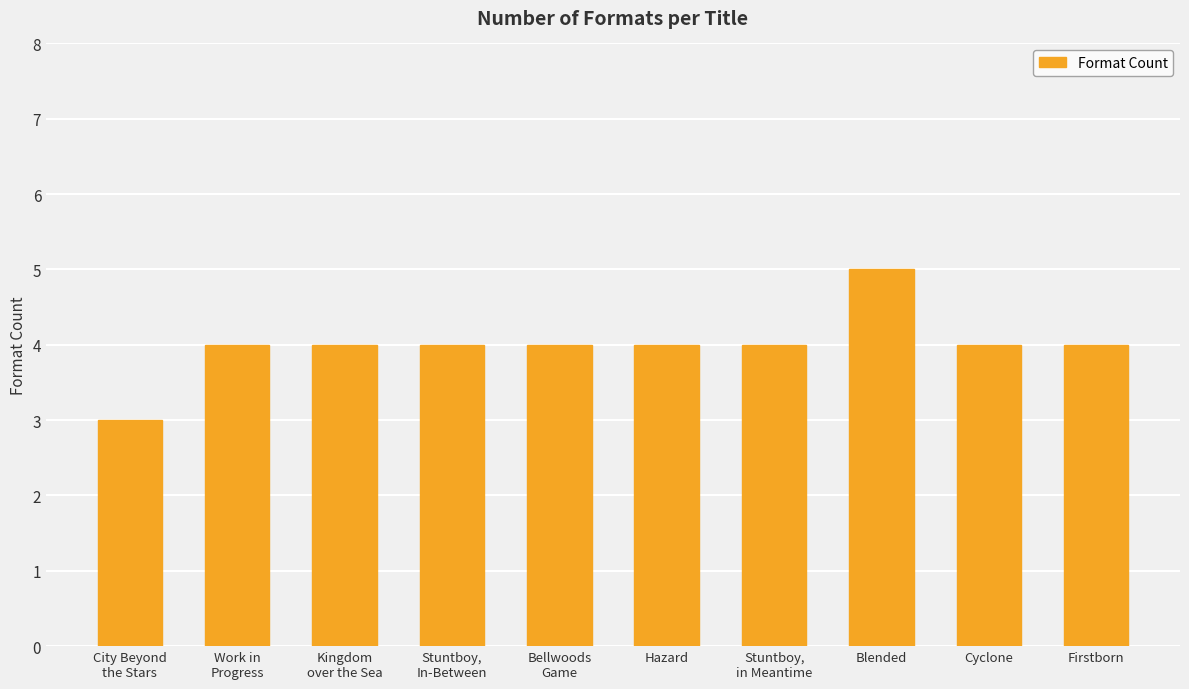

What is the greatest value displayed?

5